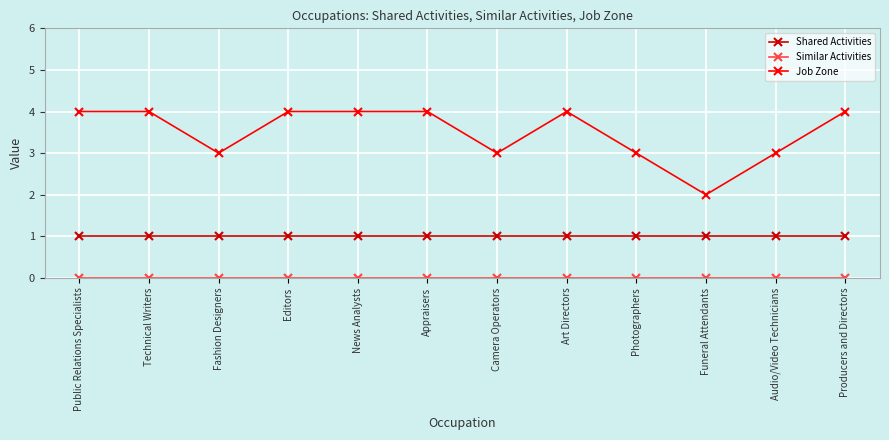

What is the total value across all series at Technical Writers?

5